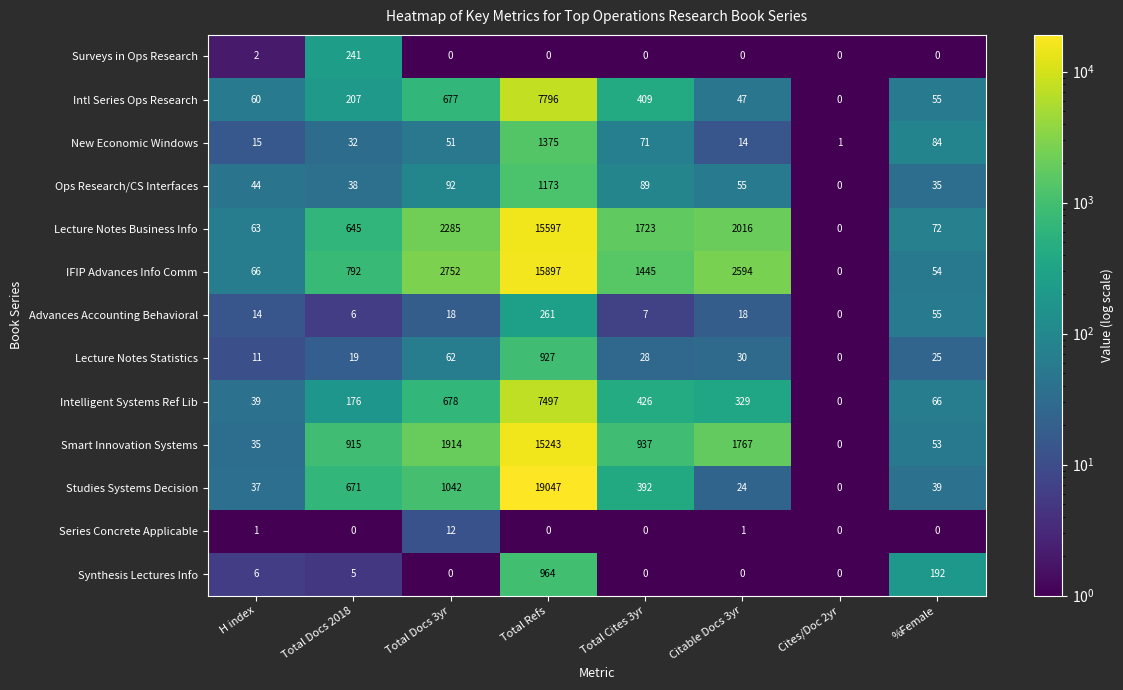

Which series changed the most between Cites/Doc 2yr and %Female?

Synthesis Lectures Info